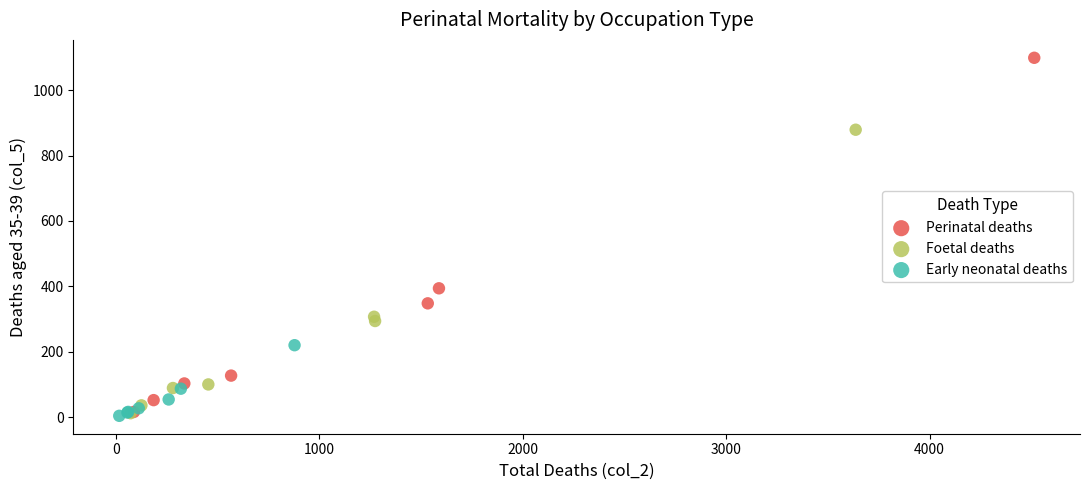

Which series has the largest Y range (max minus min)?

Perinatal deaths